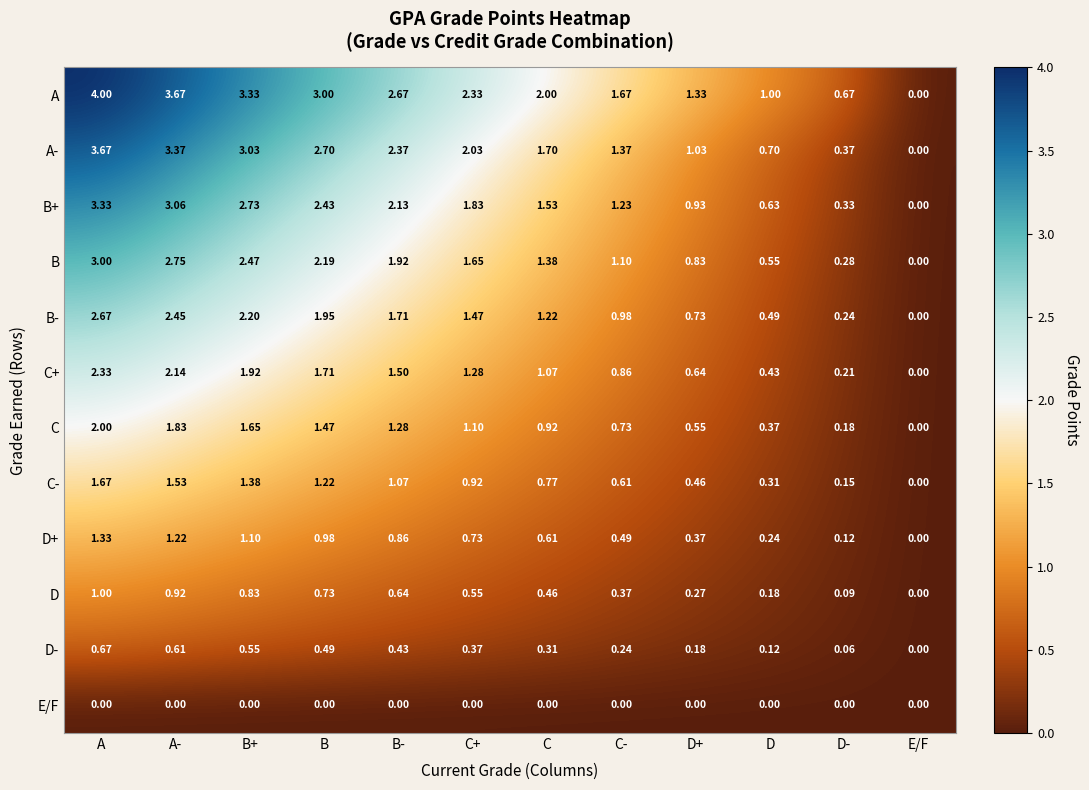

At which label does A- reach its peak?

A